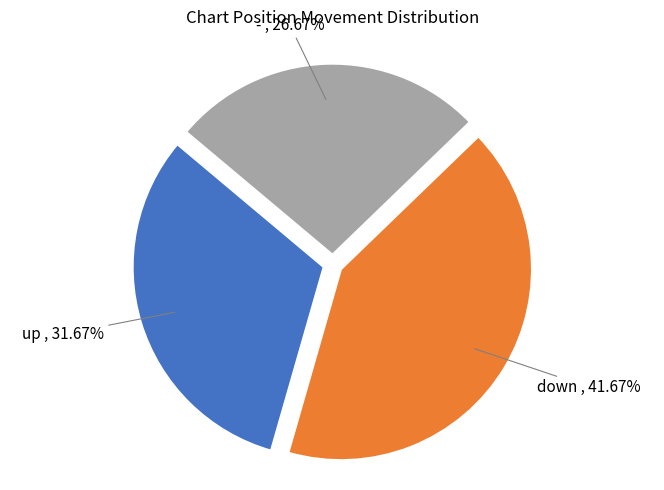

Is there any slice that represents more than half of the pie?

No